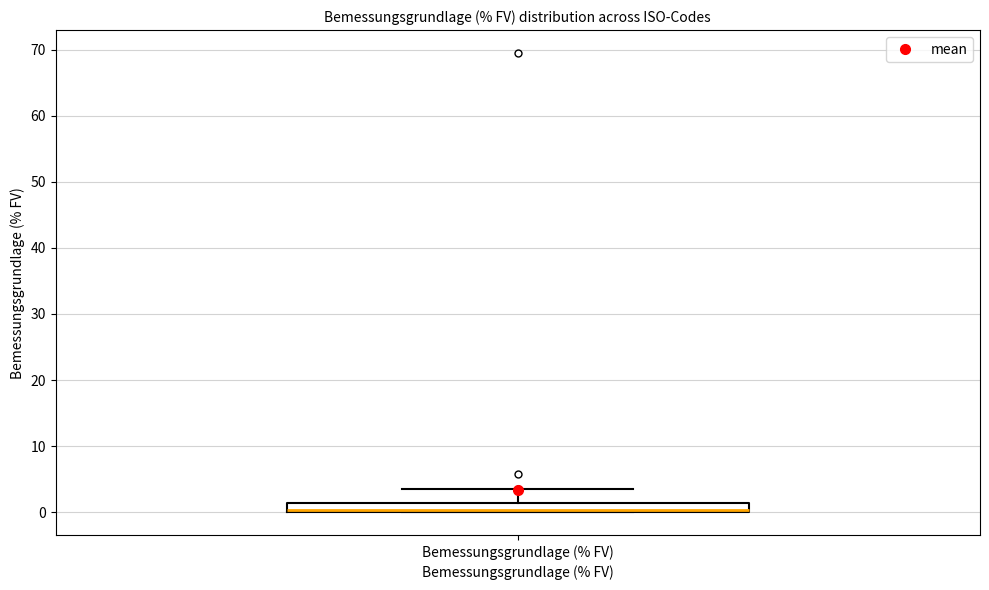

Where is the upper edge of the box for Bemessungsgrundlage (% FV) on the y-axis? The values are not printed on the chart, so give them approximately, as read against the axis.

1